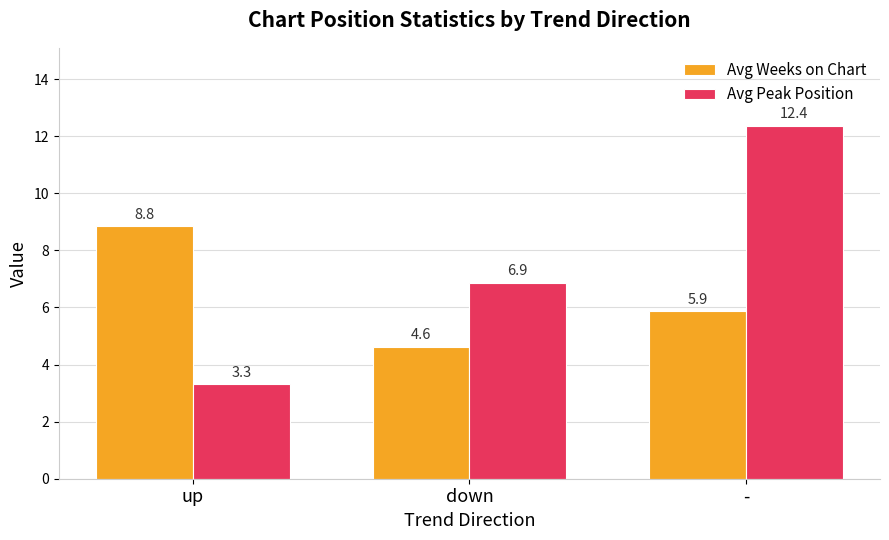

How many categories are shown in the chart?

3